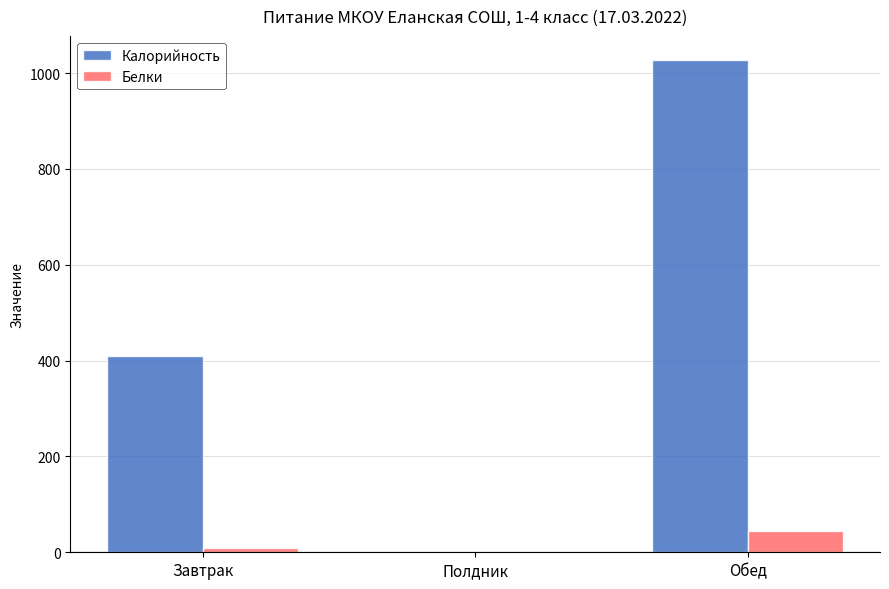

Reading left to right, transcribe all the data shown in this chart.

Калорийность: Завтрак=409.2	Полдник=0.0	Обед=1026.5
Белки: Завтрак=9.7	Полдник=0.0	Обед=44.0